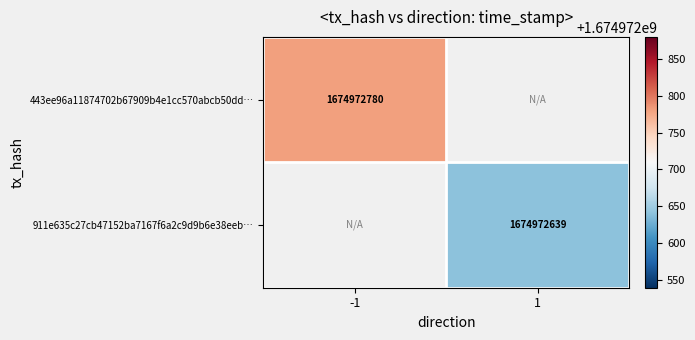

How many series are shown in this chart?

2